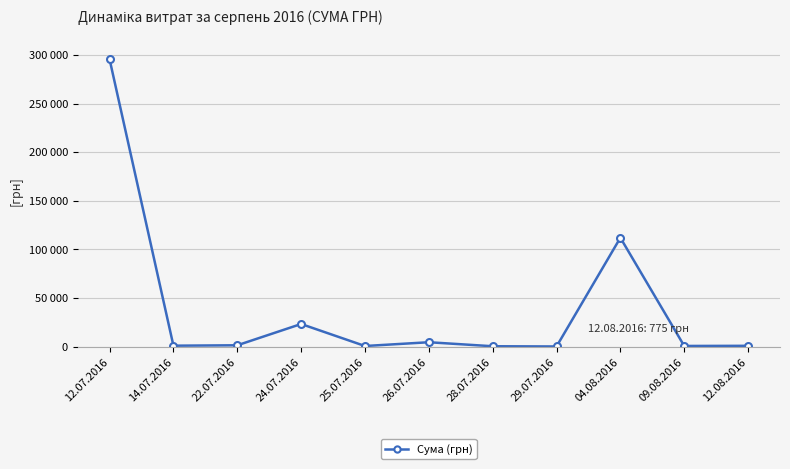

Is this an area chart (filled region under the line)?

No